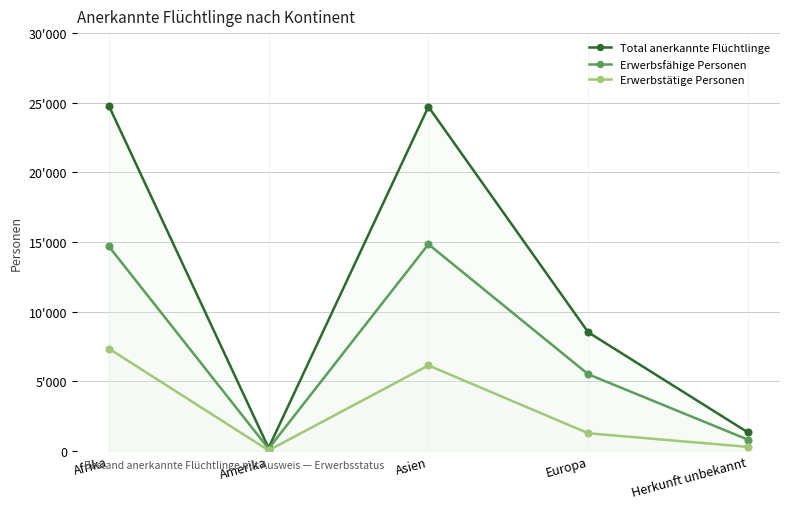

Which series has the widest spread of values?

Total anerkannte Flüchtlinge